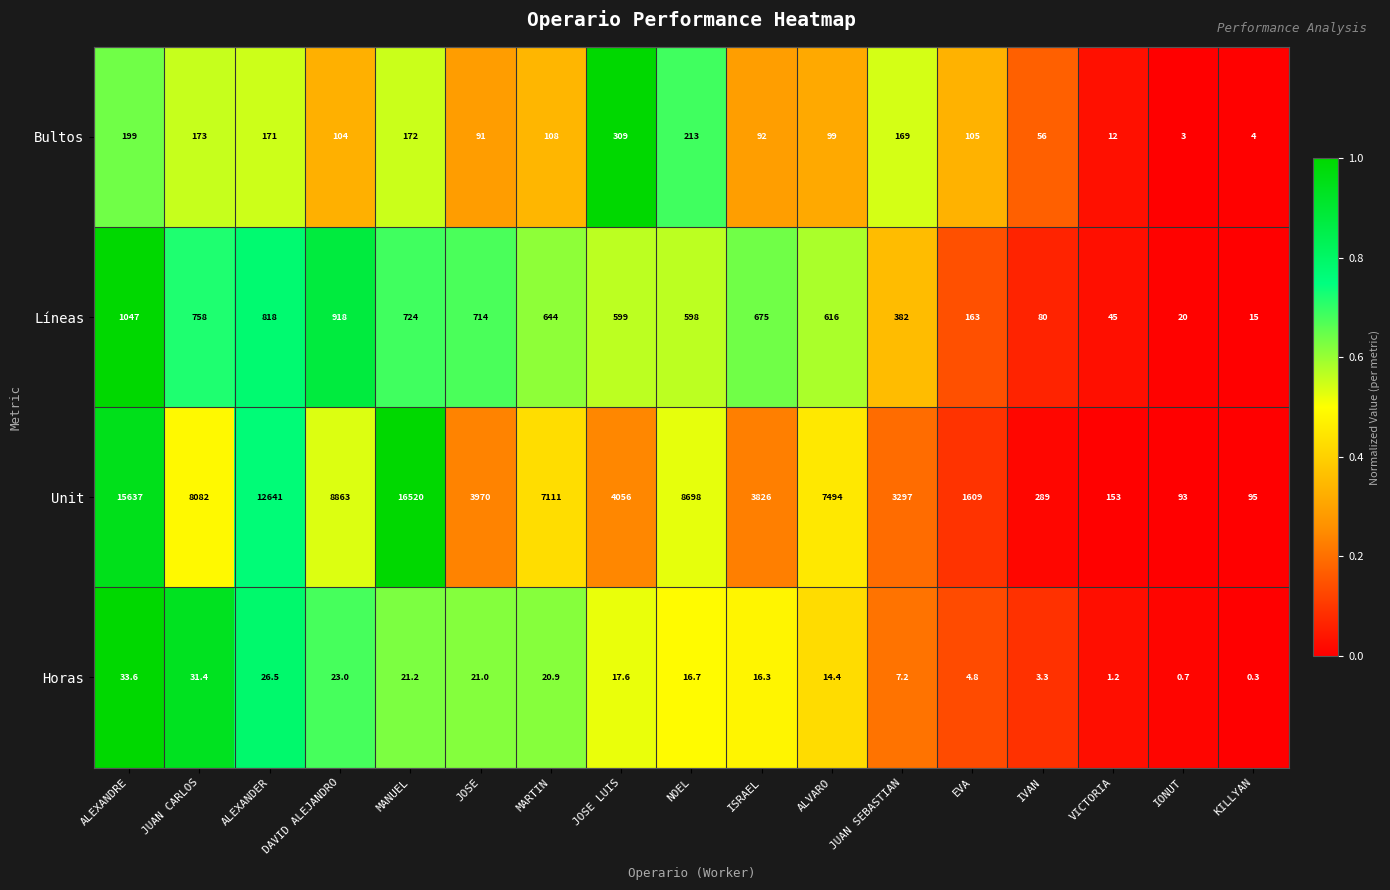

What is the sum of the Líneas values at IONUT and EVA?

183.0